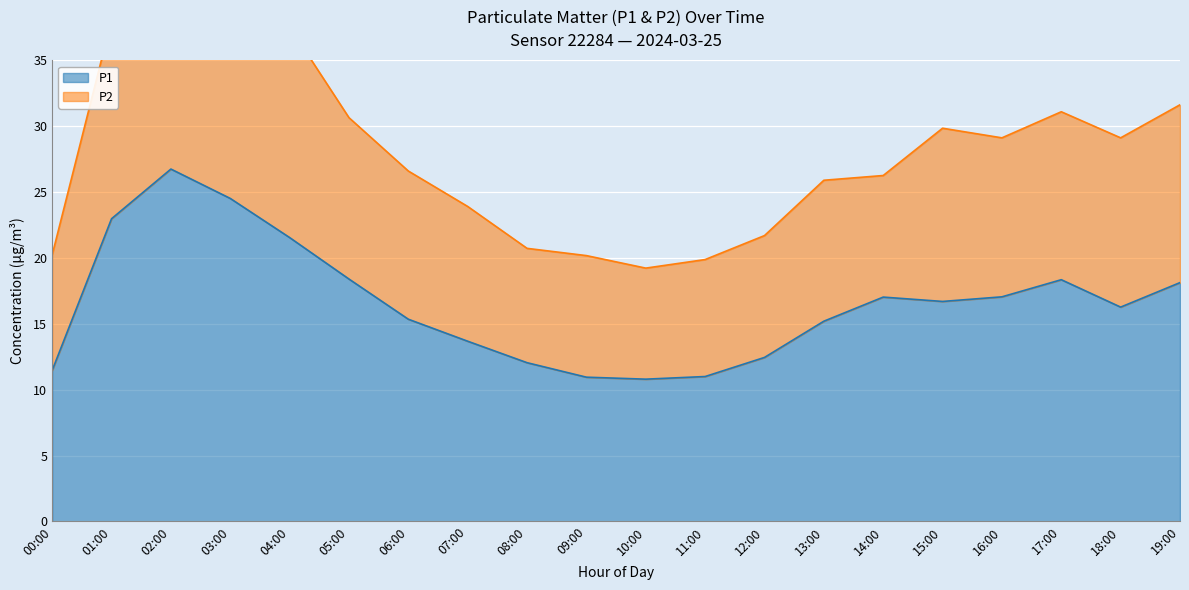

True or false: the data shows 12.4 at 12:00.

True